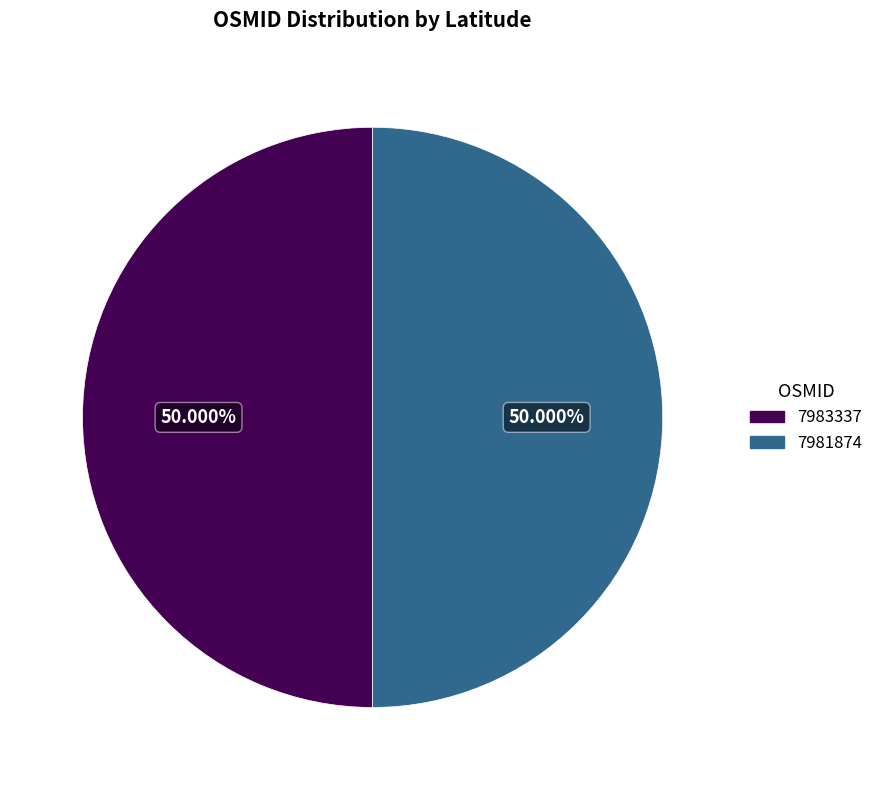

Approximately how many times larger is the value at 7981874 compared to 7983337?

1.0